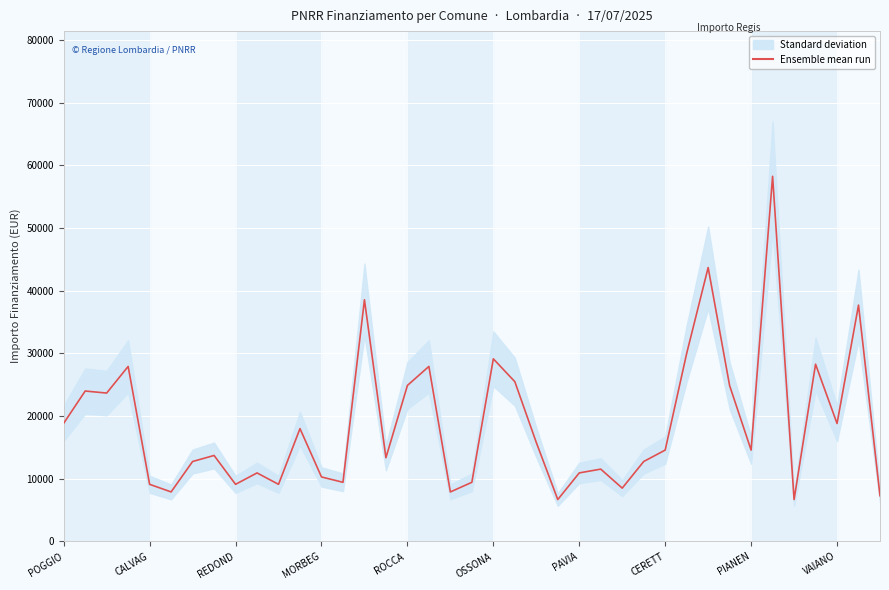

What is the smallest value displayed?

6677